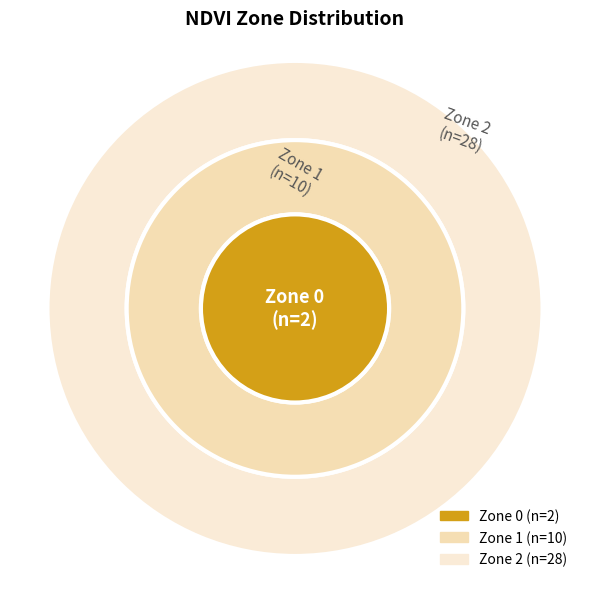

What percentage is NOT represented by Zone 0?

95.0%